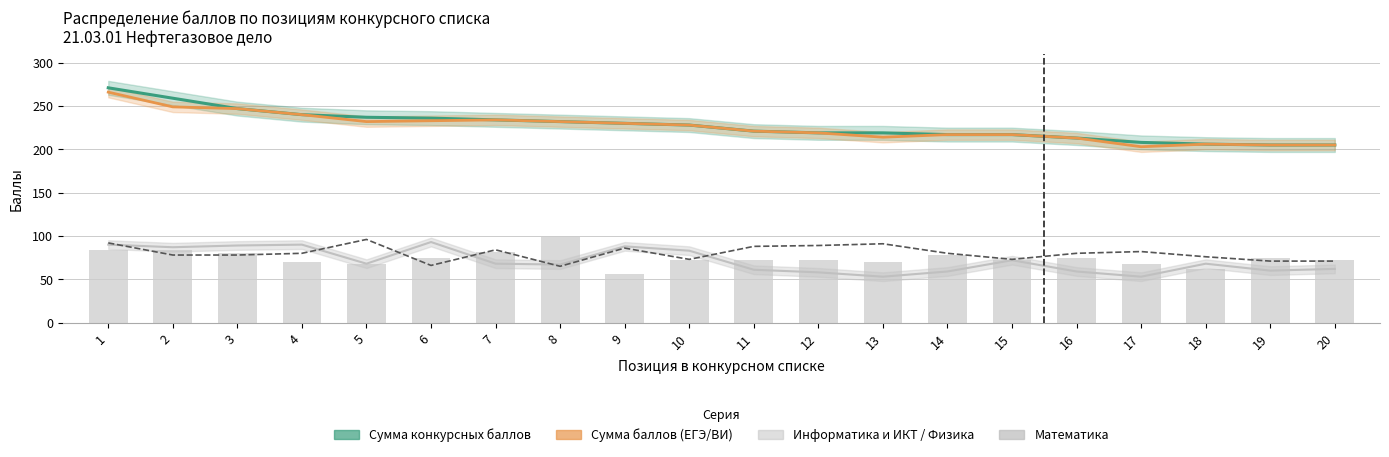

Reading left to right, what are all the values shown in this chart?

Сумма конкурсных баллов: 271	259	247	240	237	236	234	232	230	228	221	219	219	217	217	213	208	206	205	205
Сумма баллов (ЕГЭ/ВИ): 266	249	247	240	232	233	234	232	230	228	221	219	214	217	217	213	203	206	205	205
Информатика и ИКТ / Физика: 90	87	89	90	68	93	68	67	88	83	61	58	53	59	72	59	53	68	60	62
Русский язык: 92	78	78	80	96	66	84	65	86	73	88	89	91	80	73	80	82	76	71	71
Математика: 84	84	80	70	68	74	82	100	56	72	72	72	70	78	72	74	68	62	74	72